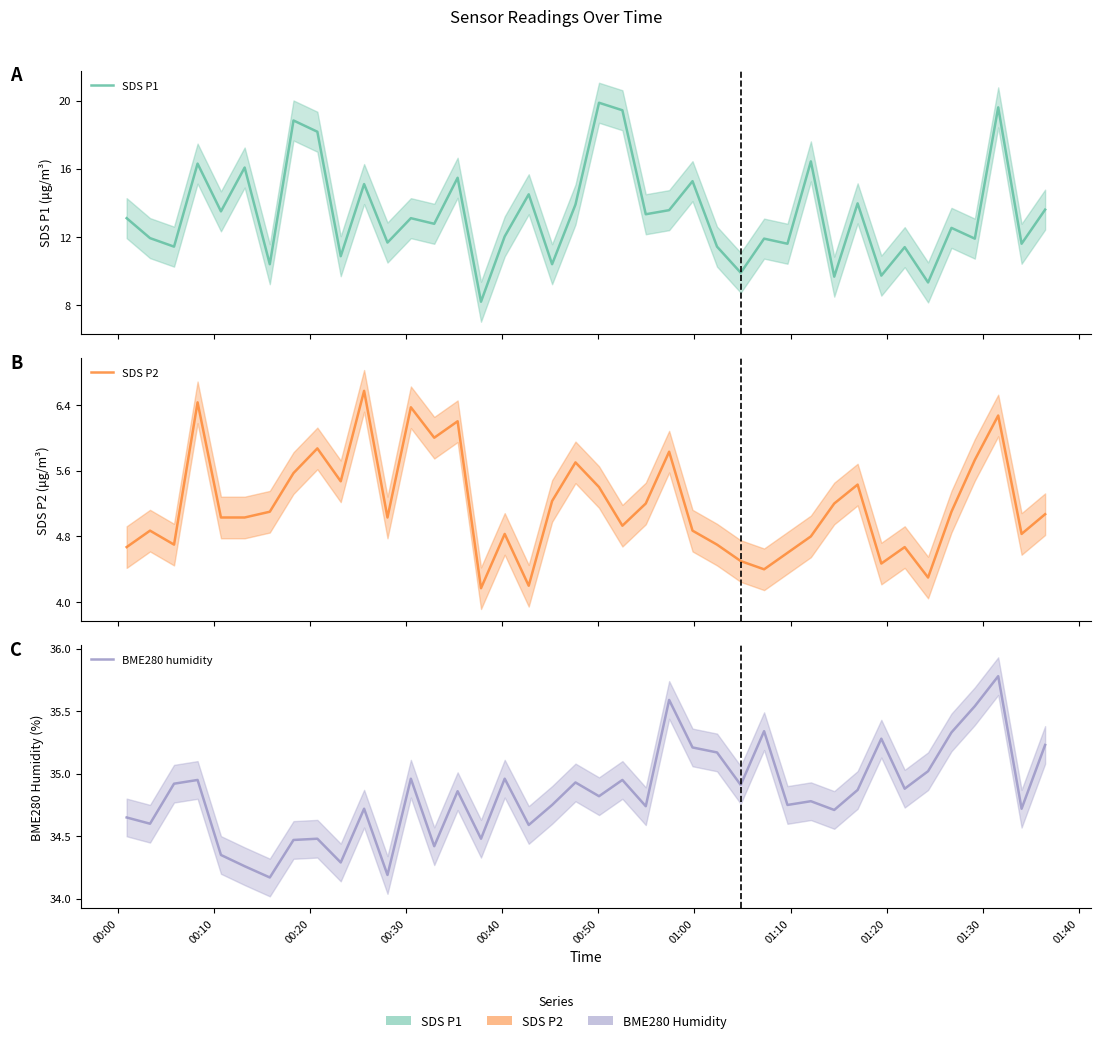

Where is the first local maximum for SDS P2?

00:10